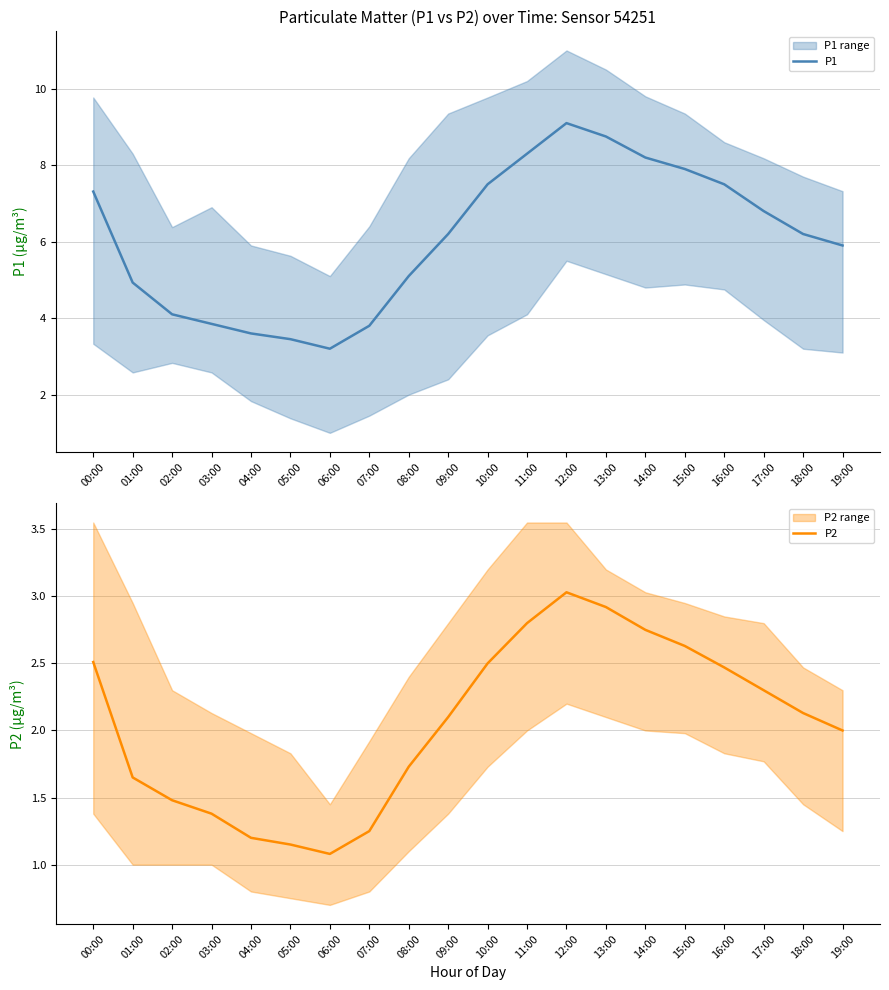

True or false: P1 and P2 intersect in this chart.

False